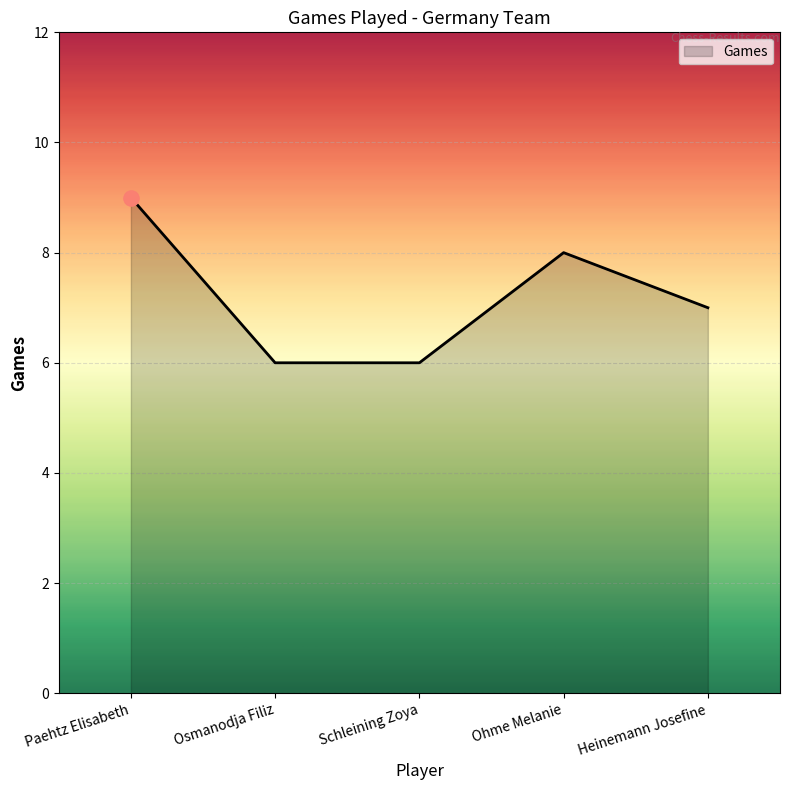

What is the change in value from Paehtz Elisabeth to Heinemann Josefine?

-2